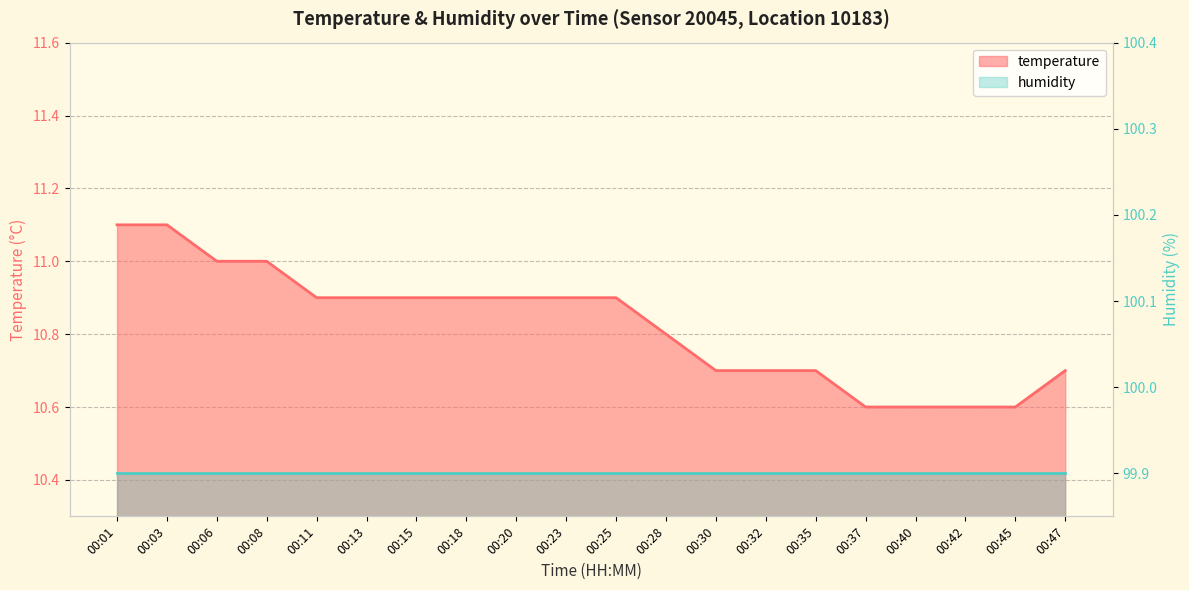

Reading left to right, what are all the values shown in this chart?

00:01=11.1	00:03=11.1	00:06=11.0	00:08=11.0	00:11=10.9	00:13=10.9	00:15=10.9	00:18=10.9	00:20=10.9	00:23=10.9	00:25=10.9	00:28=10.8	00:30=10.7	00:32=10.7	00:35=10.7	00:37=10.6	00:40=10.6	00:42=10.6	00:45=10.6	00:47=10.7